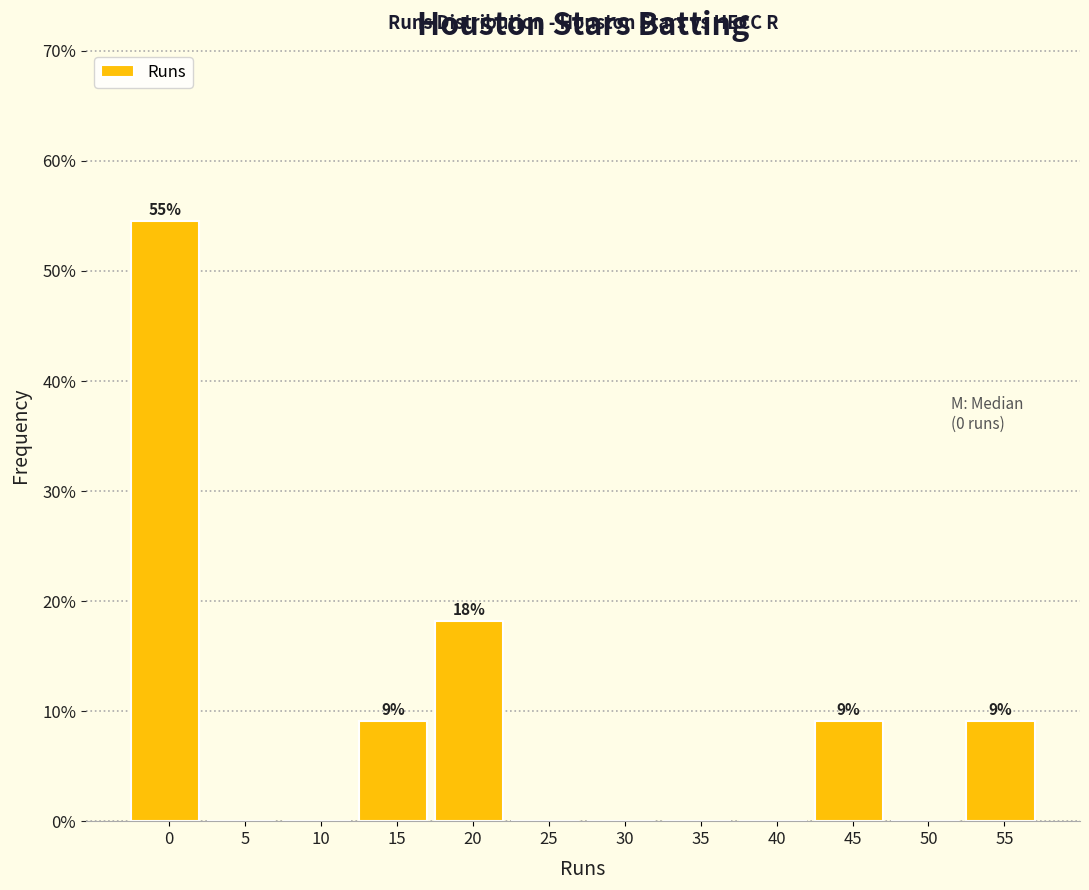

Reading left to right, extract all data points from this chart.

0=54.5	5=0.0	10=0.0	15=9.1	20=18.2	25=0.0	30=0.0	35=0.0	40=0.0	45=9.1	50=0.0	55=9.1